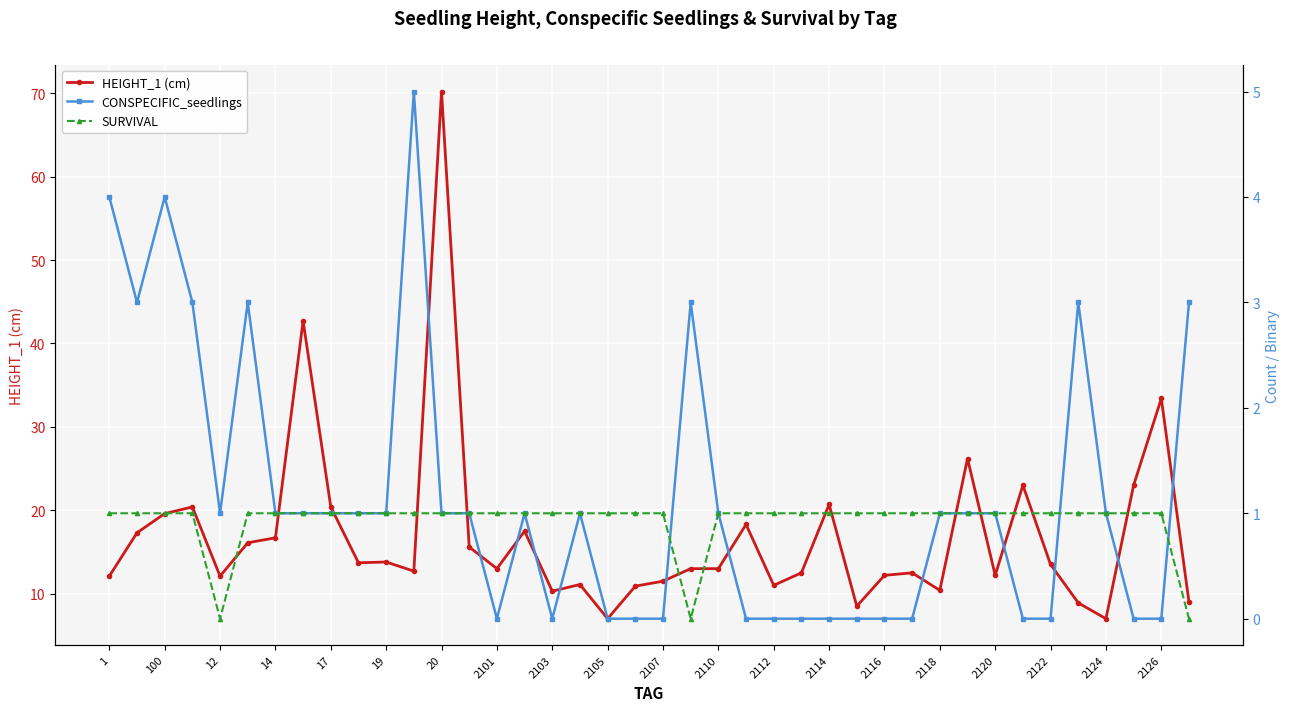

Is it true that HEIGHT_1 (cm) equals 16.7 at 14?

True